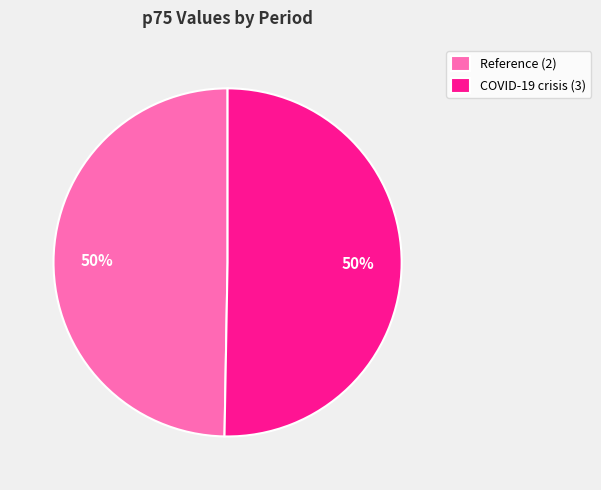

True or false: COVID-19 crisis (3) accounts for 40% of the total.

False